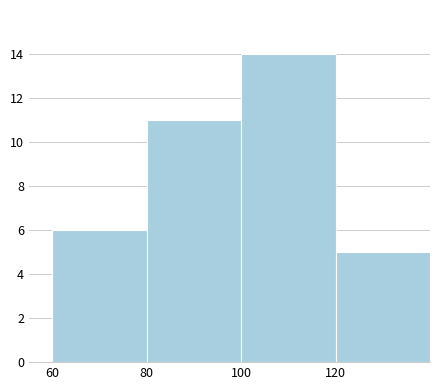

Reading left to right, transcribe this chart: for each bar, give the range it covers on the x-axis and its height. The values are not printed on the chart, so give them approximately, as read against the axis.

60 to 80: 6
80 to 100: 11
100 to 120: 14
120 to 140: 5